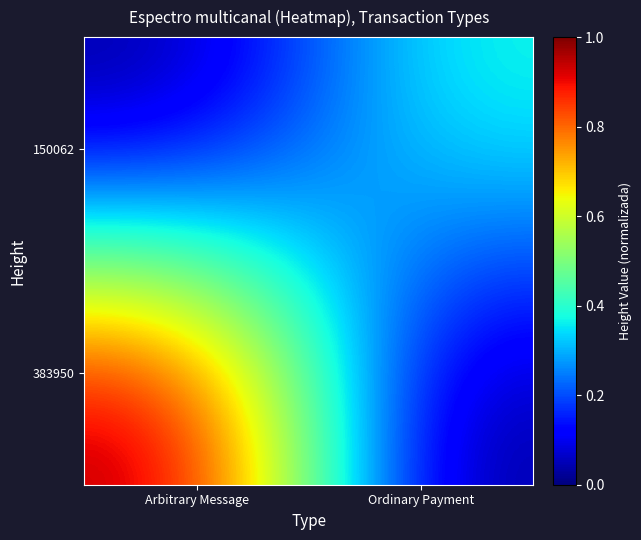

Rank the series by their average value, from highest to lowest.

383950, 150062